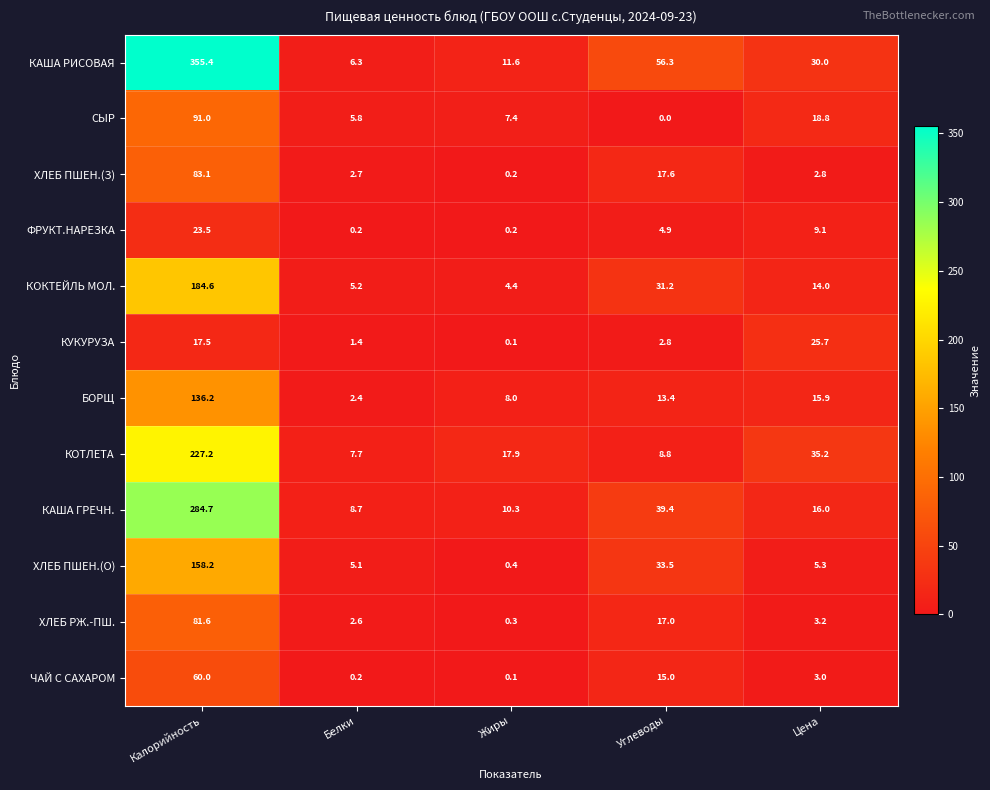

What is the sum of all БОРЩ values?

175.9